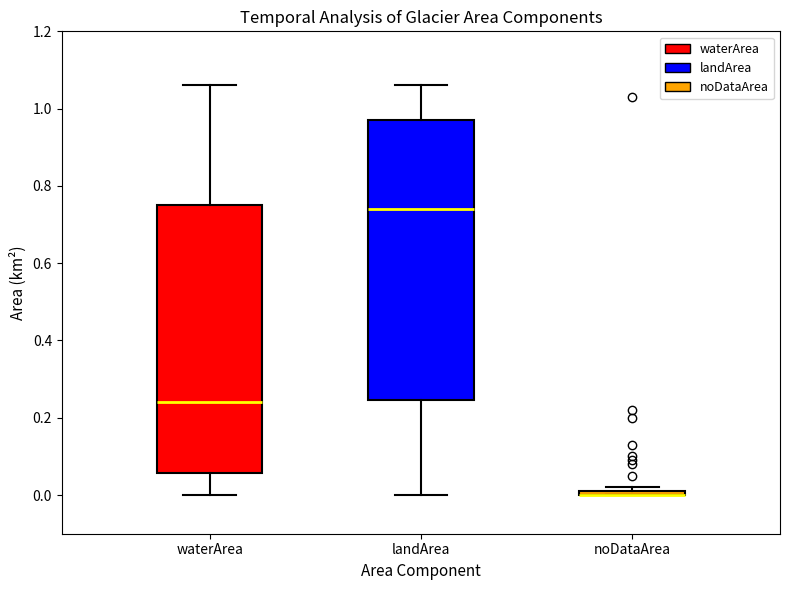

Where is the upper edge of the box for noDataArea on the y-axis? The values are not printed on the chart, so give them approximately, as read against the axis.

0.02